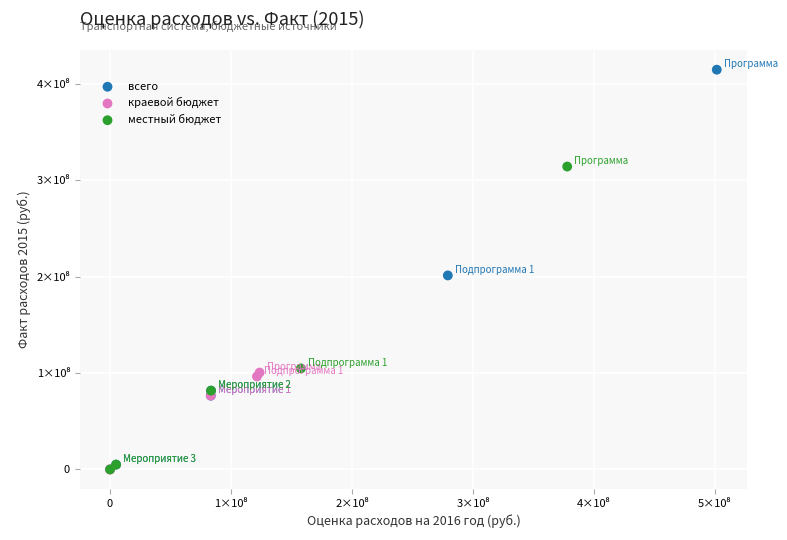

Which series has the widest spread of Y values?

всего